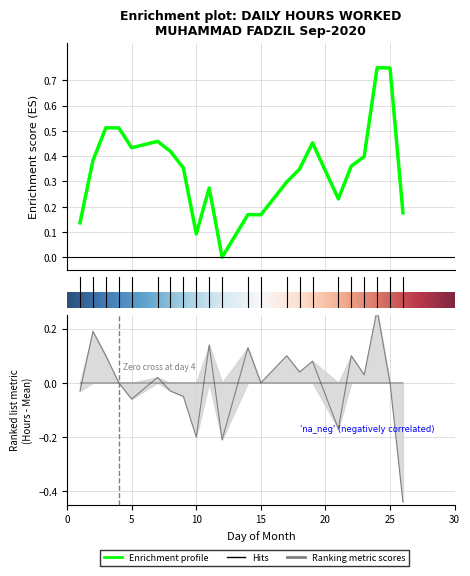

Which has a higher value, 17 or 25?

17